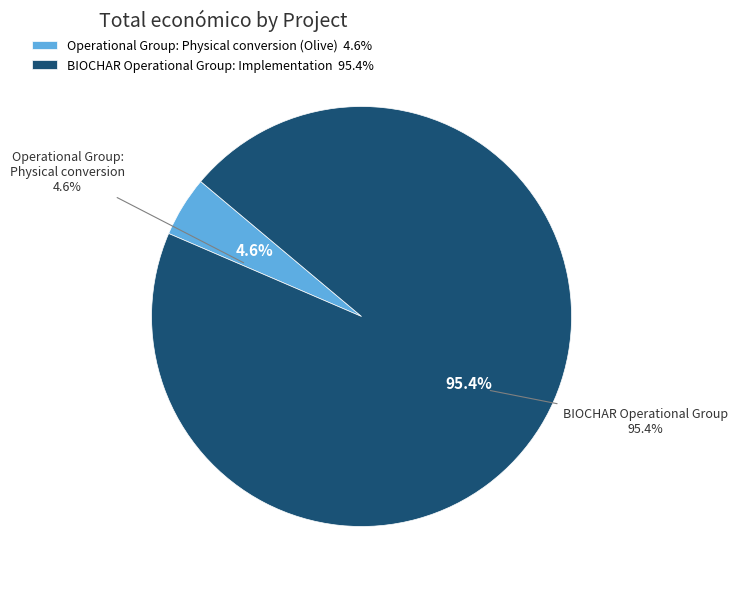

Is there any slice that represents more than half of the pie?

Yes